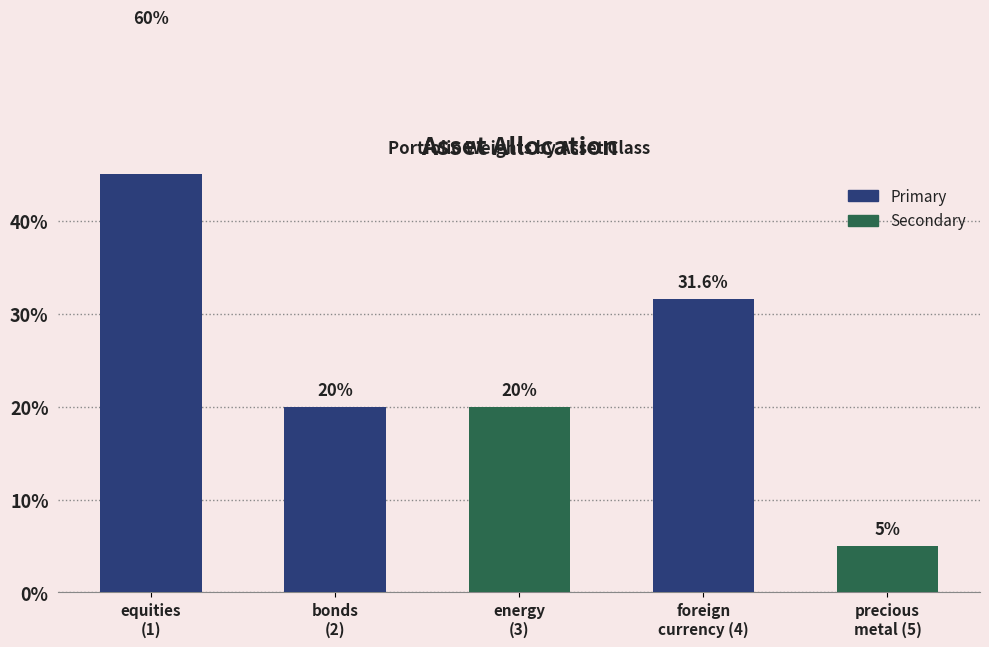

True or false: the data shows 0.3 at foreign
currency (4).

True